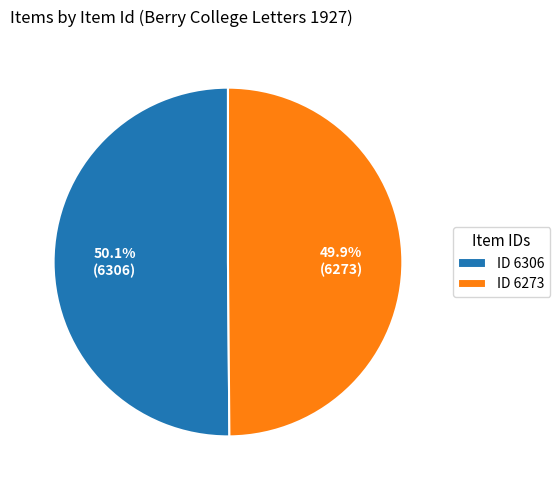

Is there a majority slice in this chart?

Yes